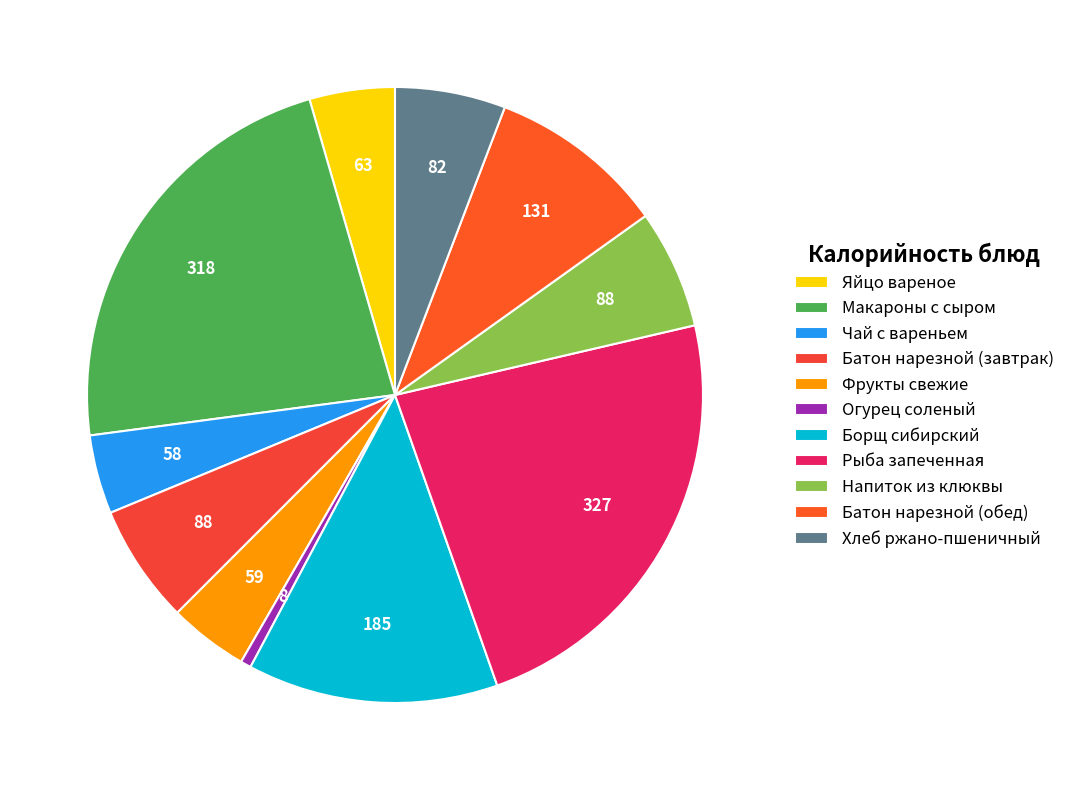

Rank the categories by value from highest to lowest.

Рыба запеченная, Макароны с сыром, Борщ сибирский, Батон нарезной (обед), Батон нарезной (завтрак), Напиток из клюквы, Хлеб ржано-пшеничный, Яйцо вареное, Фрукты свежие, Чай с вареньем, Огурец соленый